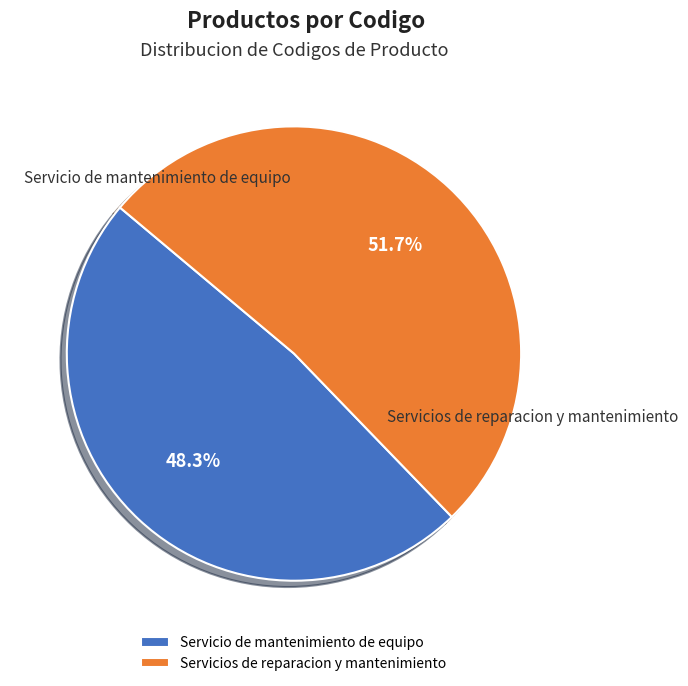

How many slices are in this pie chart?

2